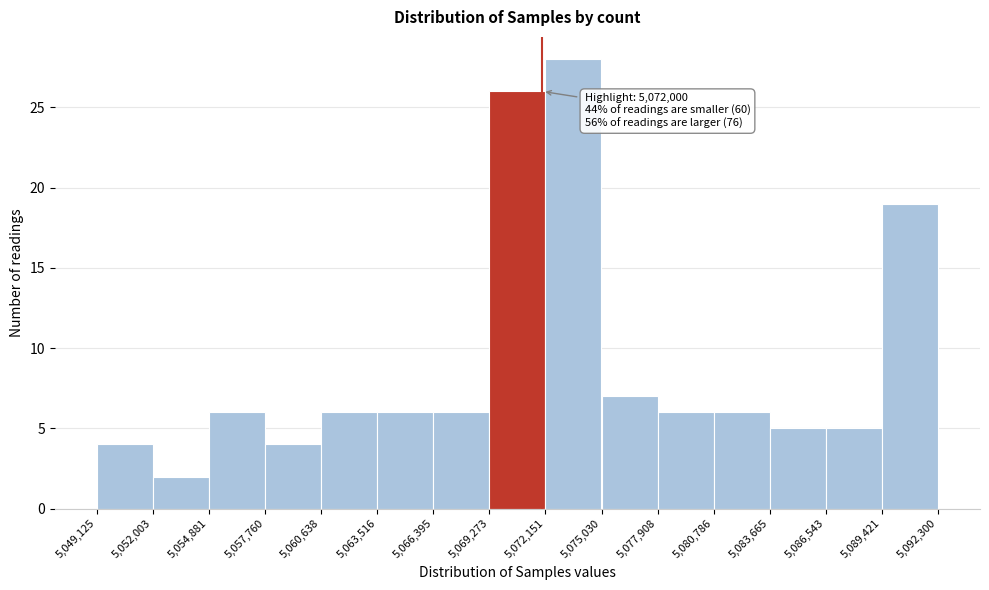

Over which range of the x-axis is the bar tallest?

5,072,151 to 5,075,030